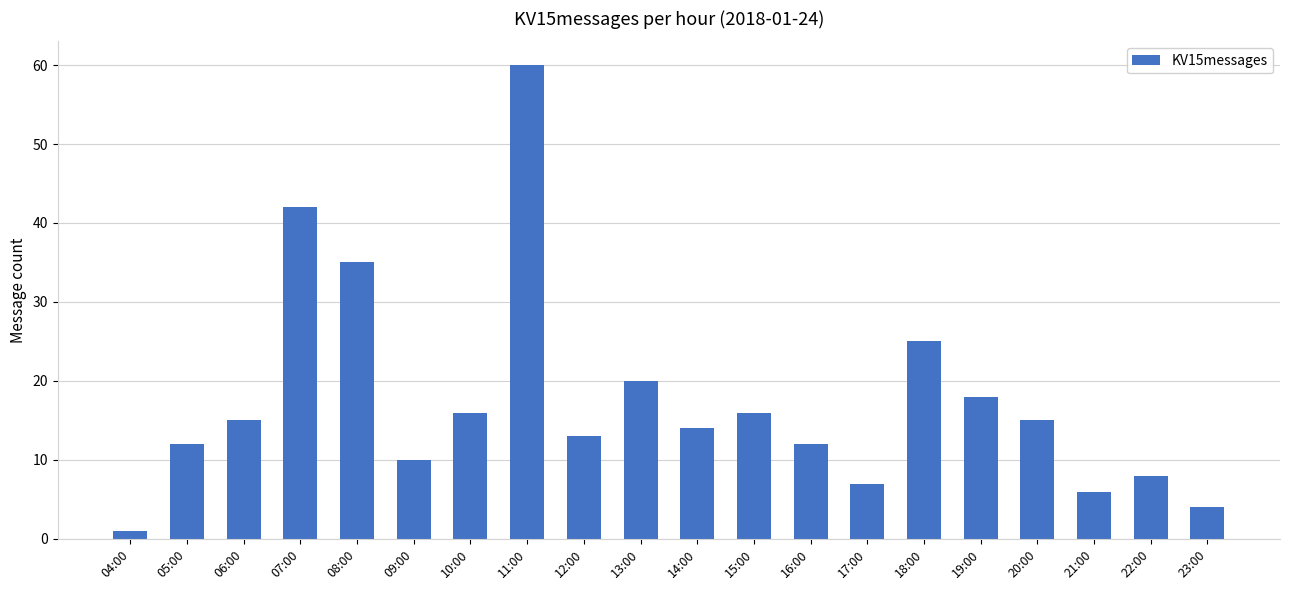

What is the label of the 8th bar from the left?

11:00